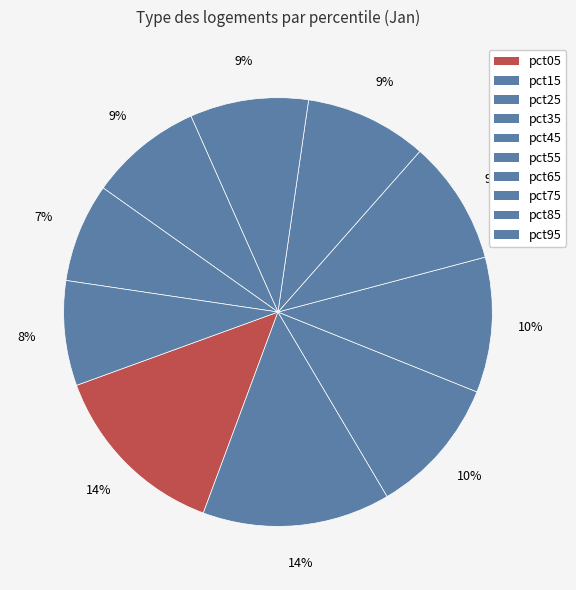

How much of the chart is everything except pct25?

89.6%